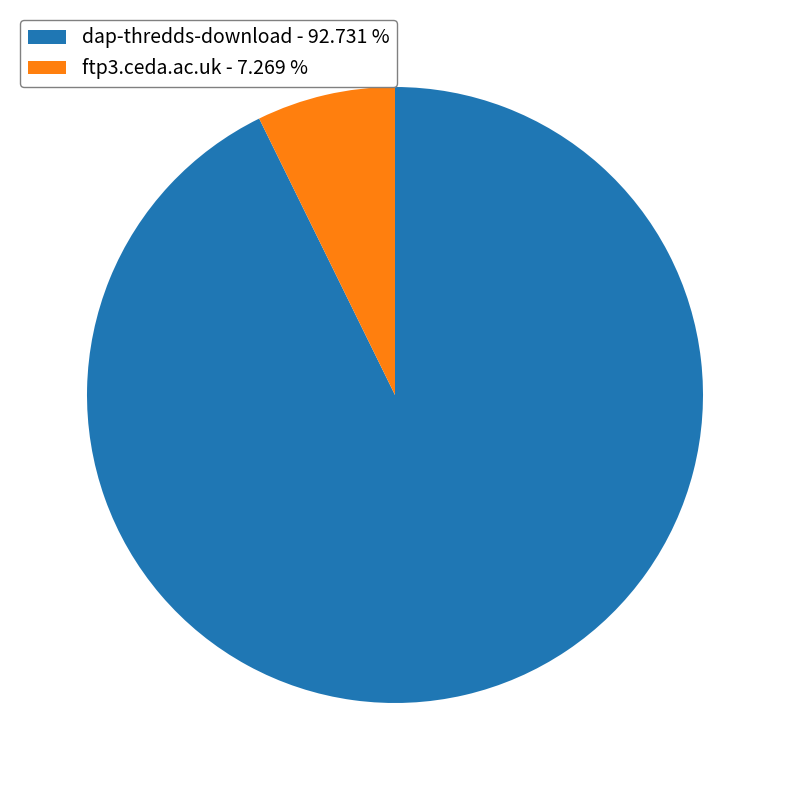

Does any single category account for the majority?

Yes